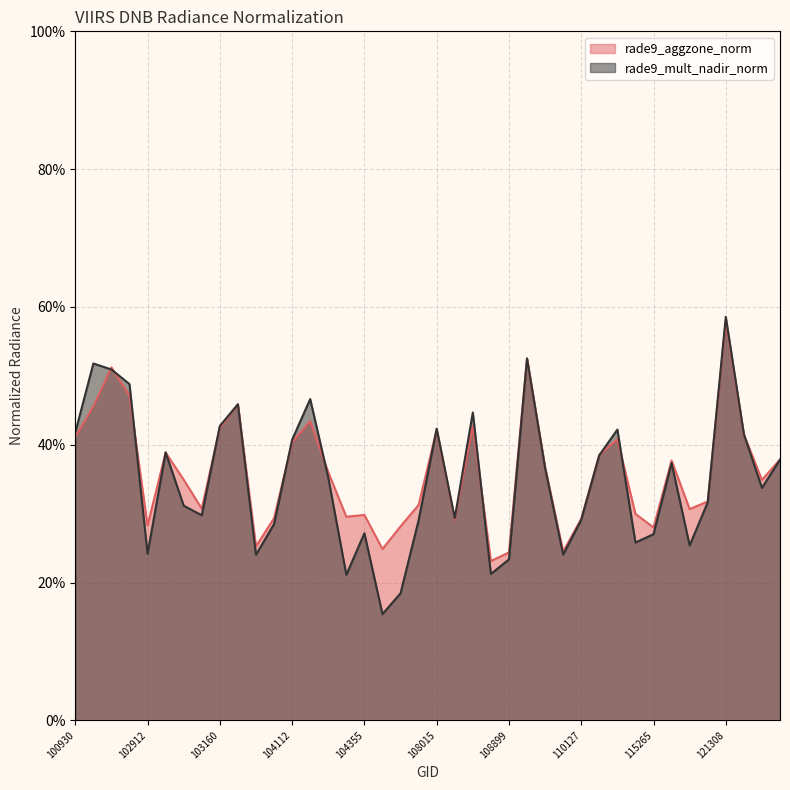

Reading left to right, what are all the values shown in this chart?

rade9_aggzone_norm: 0.4	0.5	0.5	0.5	0.3	0.4	0.3	0.3	0.4	0.5	0.3	0.3	0.4	0.4	0.4	0.3	0.3	0.2	0.3	0.3	0.4	0.3	0.4	0.2	0.2	0.5	0.4	0.2	0.3	0.4	0.4	0.3	0.3	0.4	0.3	0.3	0.6	0.4	0.3	0.4
rade9_mult_nadir_norm: 0.4	0.5	0.5	0.5	0.2	0.4	0.3	0.3	0.4	0.5	0.2	0.3	0.4	0.5	0.4	0.2	0.3	0.2	0.2	0.3	0.4	0.3	0.4	0.2	0.2	0.5	0.4	0.2	0.3	0.4	0.4	0.3	0.3	0.4	0.3	0.3	0.6	0.4	0.3	0.4